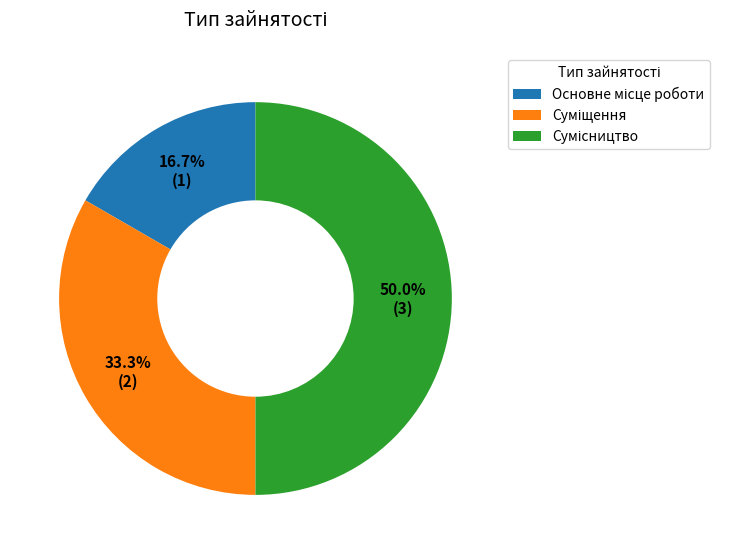

Which has a higher value, Основне місце роботи or Сумісництво?

Сумісництво